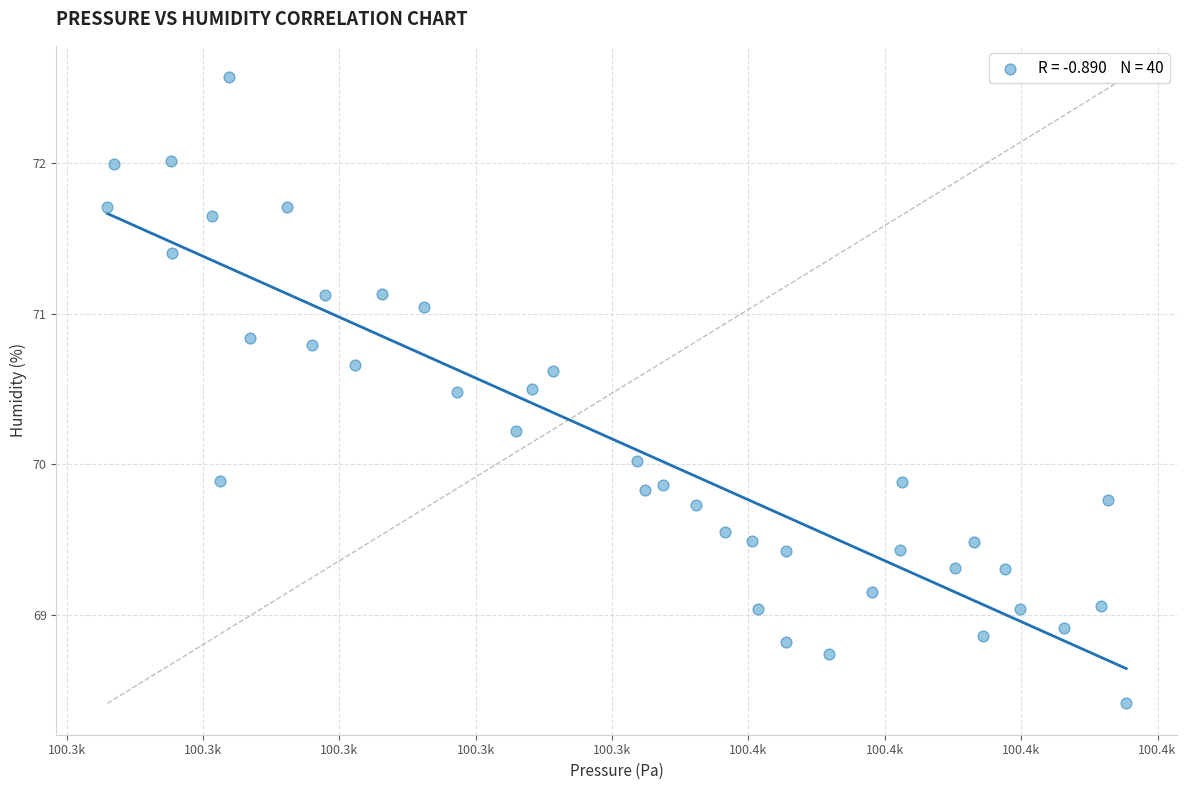

What is the range of X values (max minus min)?

149.4